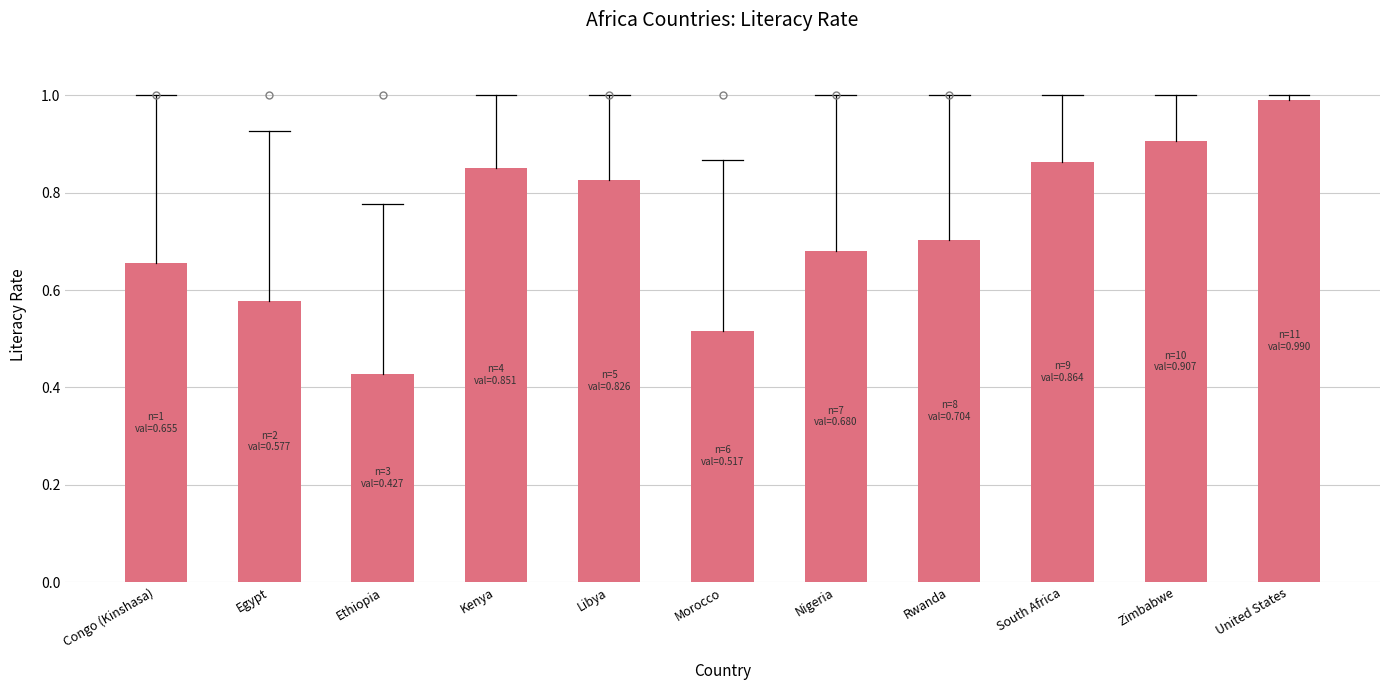

What is the maximum value shown in the chart?

1.0